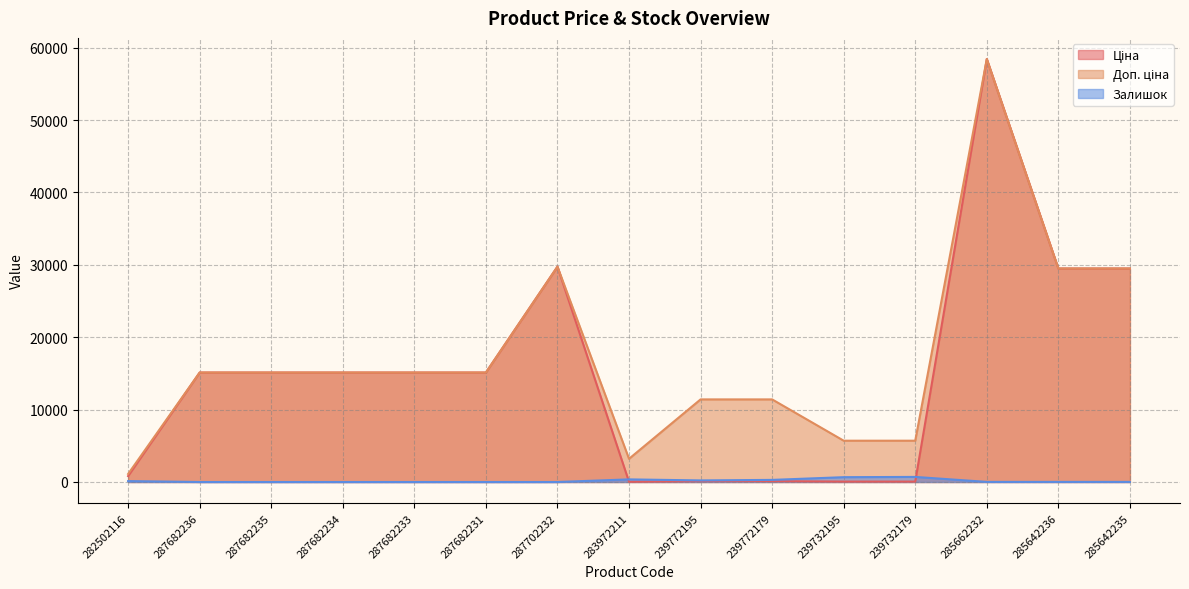

Which series has the largest range (max minus min)?

Ціна